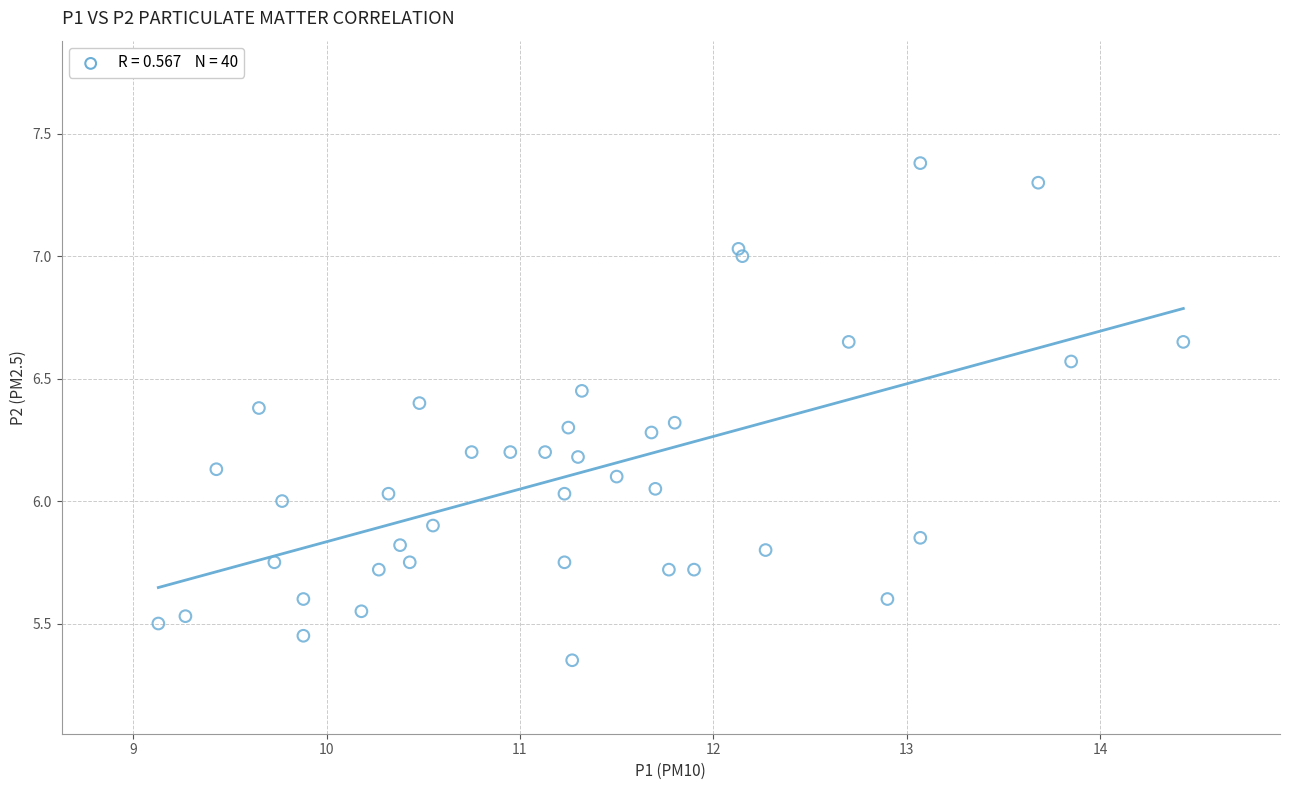

How many data points are displayed?

40